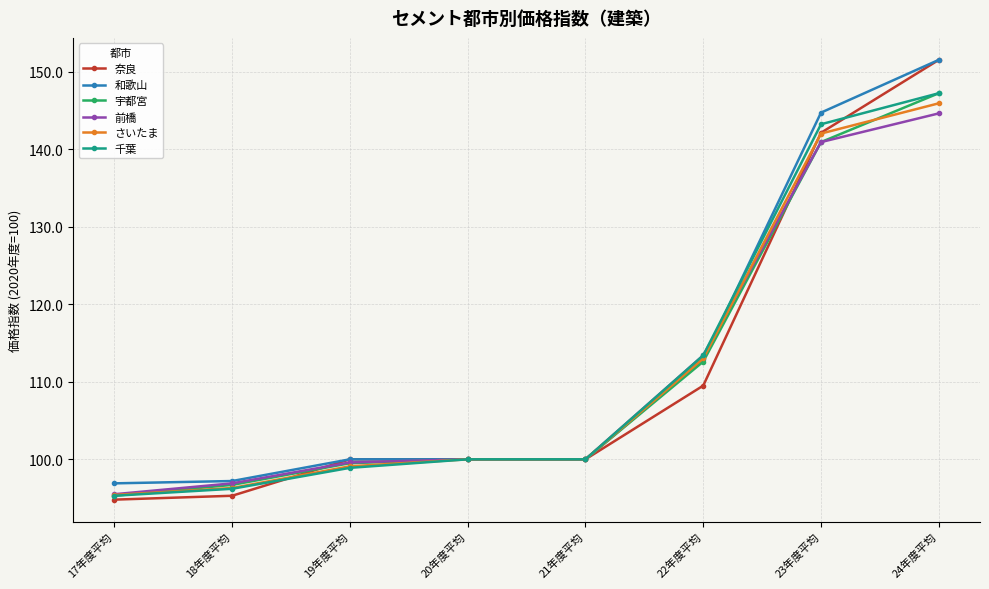

Where is 奈良 nearest to the value 123?

22年度平均